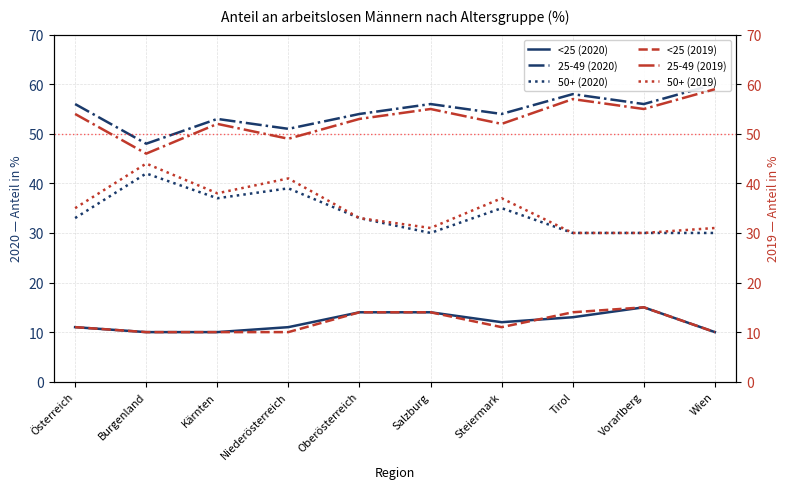

True or false: 25-49 (2020) and 50+ (2019) cross at least once.

False